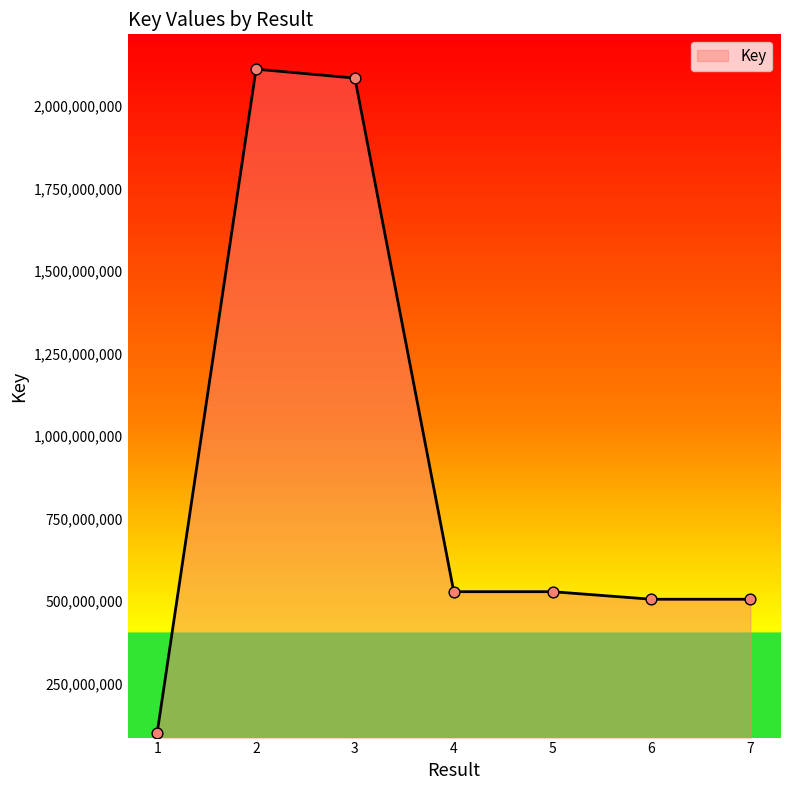

Approximately how many times larger is the value at 6 compared to 7?

1.0